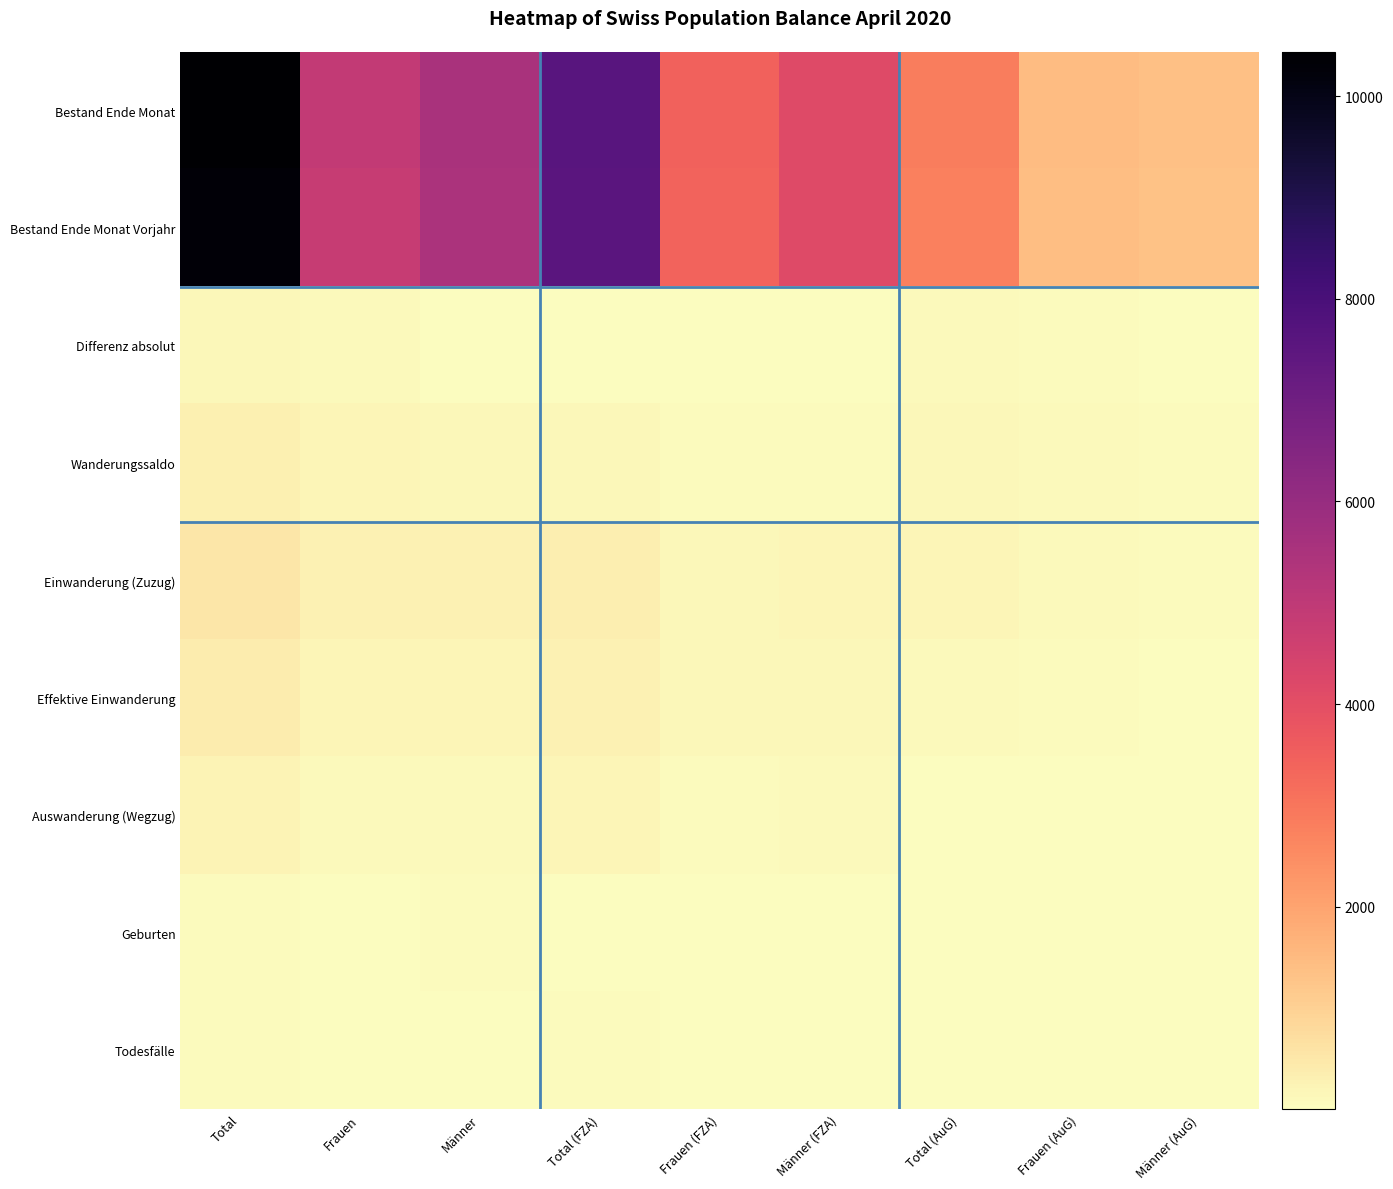

What is the spread (max minus min) of values at Total (AuG)?

2841